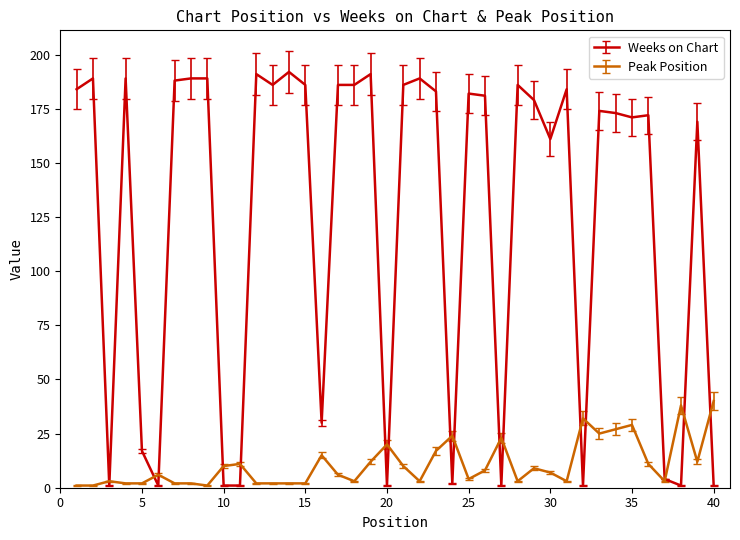

List the series in order of their overall mean, lowest first.

Peak Position, Weeks on Chart